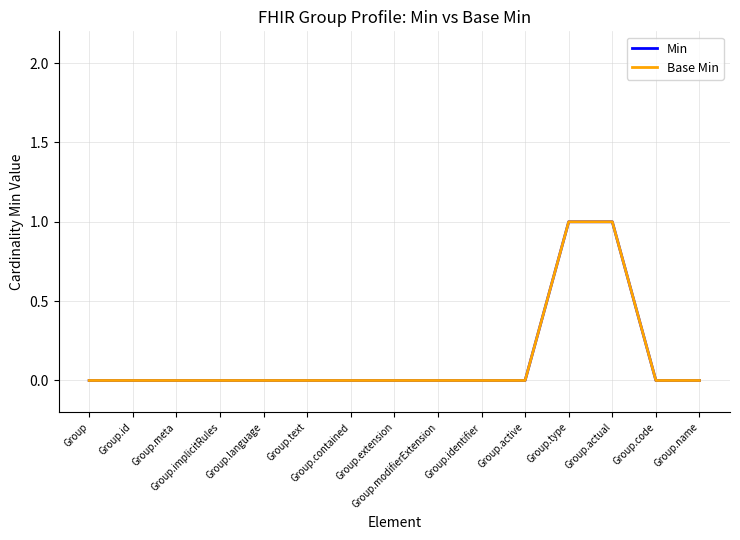

Reading right to left, extract all data points from this chart.

Min: 0	0	1	1	0	0	0	0	0	0	0	0	0	0	0
Base Min: 0	0	1	1	0	0	0	0	0	0	0	0	0	0	0